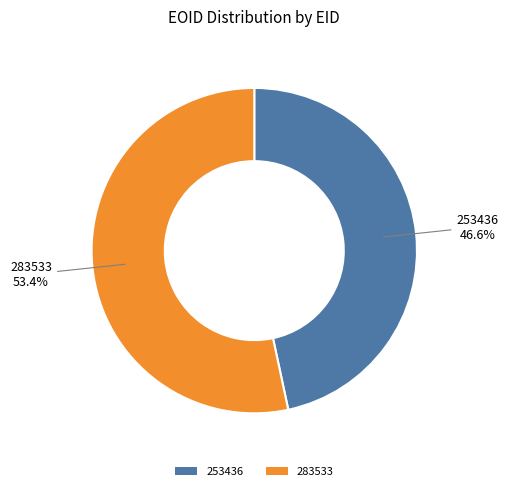

Rank the categories by value from highest to lowest.

283533, 253436